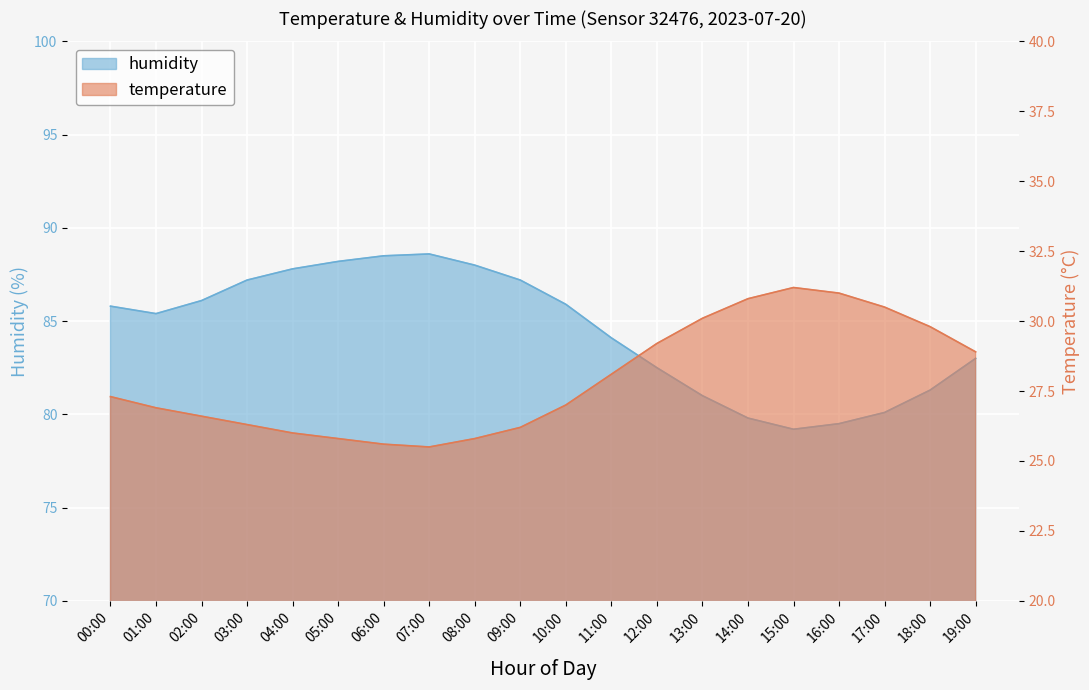

Reading right to left, list all the values displayed in this chart.

temperature: 28.9	29.8	30.5	31.0	31.2	30.8	30.1	29.2	28.1	27.0	26.2	25.8	25.5	25.6	25.8	26.0	26.3	26.6	26.9	27.3
humidity: 83.0	81.3	80.1	79.5	79.2	79.8	81.0	82.5	84.1	85.9	87.2	88.0	88.6	88.5	88.2	87.8	87.2	86.1	85.4	85.8